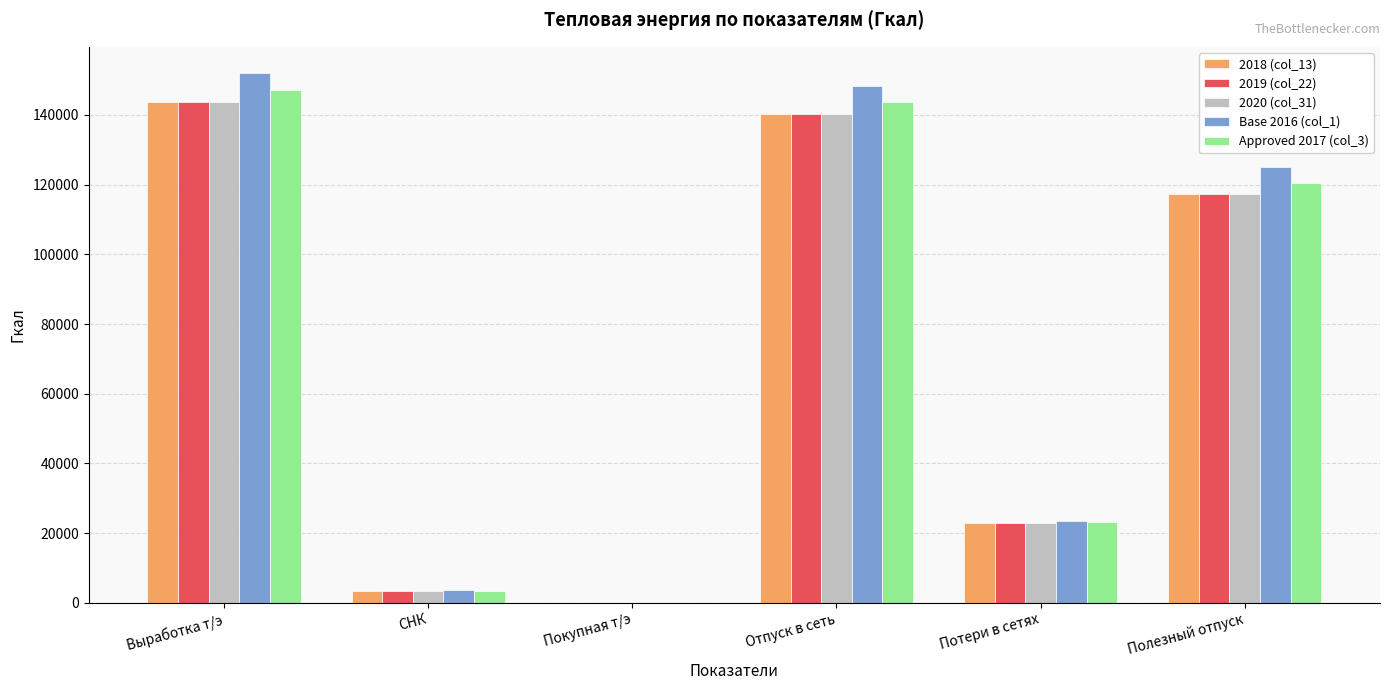

What is the total value across all series at Выработка т/э?

730315.7